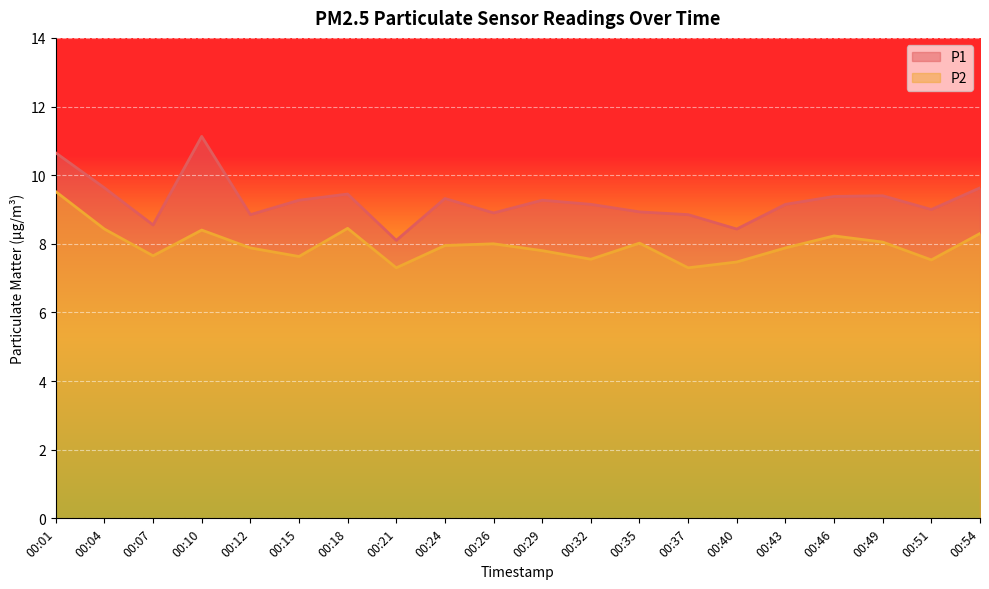

How many lines are shown in the chart?

2